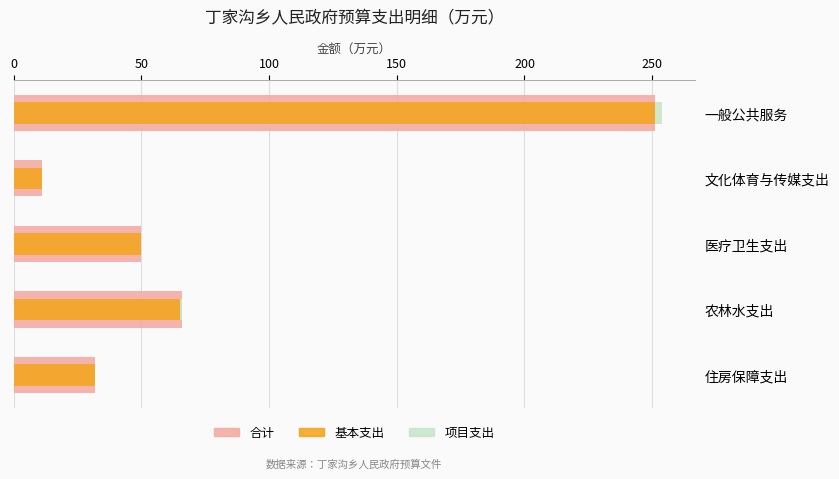

What is the average value of the 基本支出 series?

82